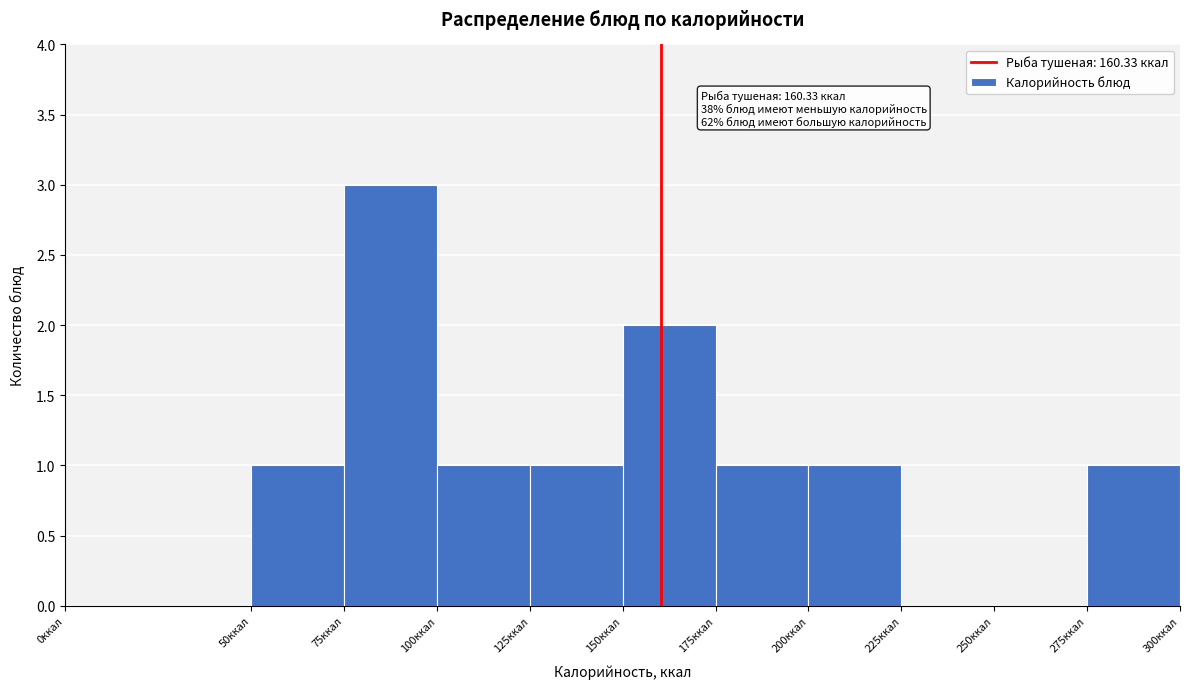

Which range on the x-axis has the tallest bar?

75 to 100